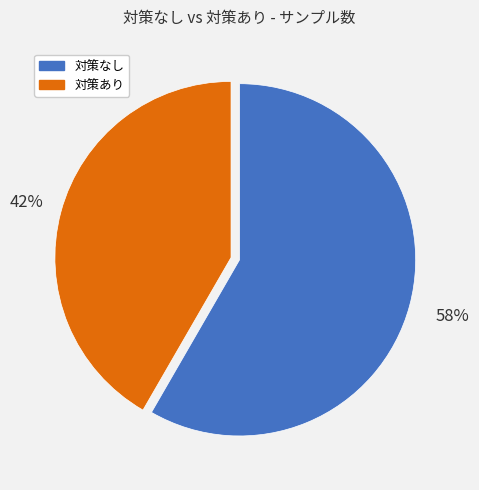

Combined, do 対策あり and 対策なし account for over 50%?

Yes